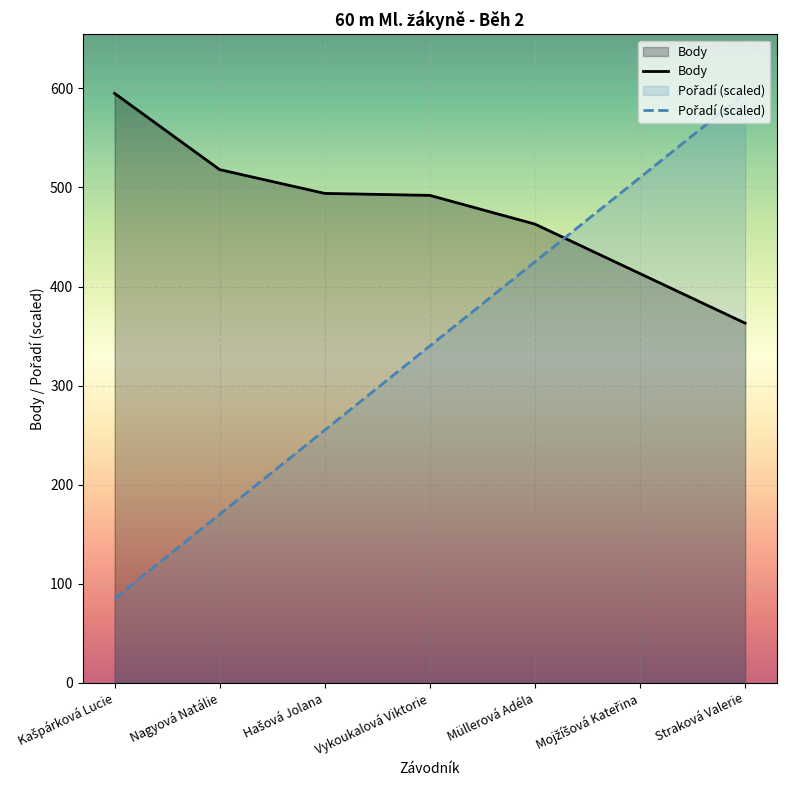

How many times do Pořadí (scaled) and Body cross each other?

1